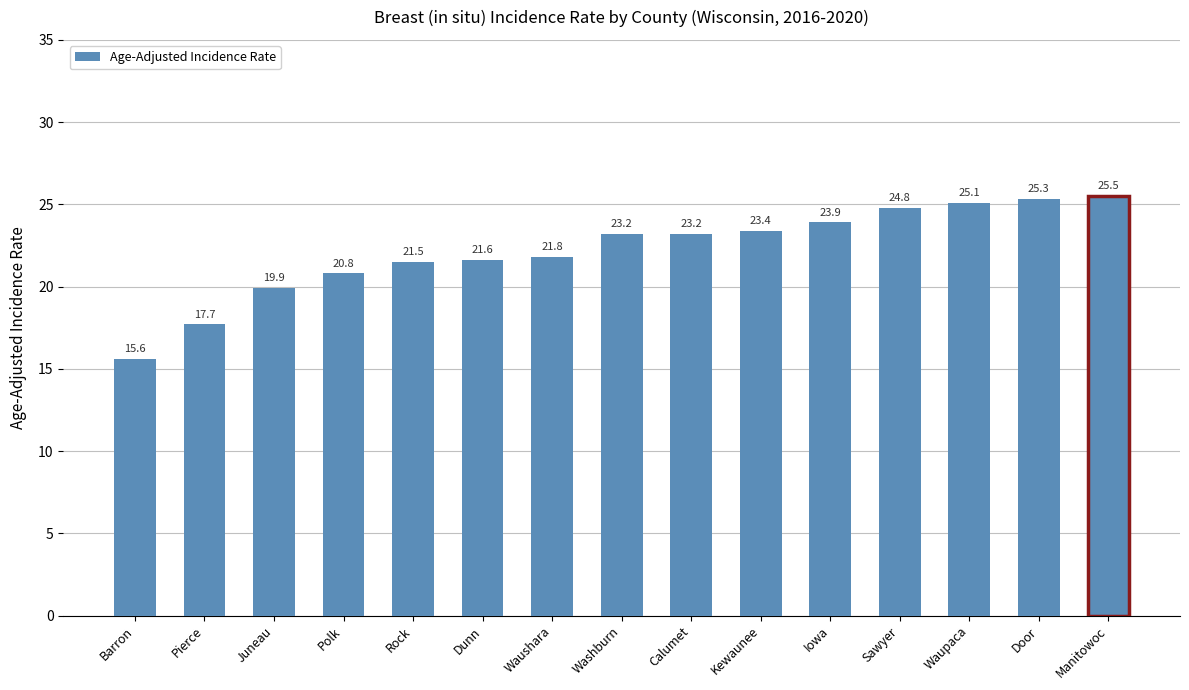

The chart shows a value of 30.9 at Waushara. True or false?

False